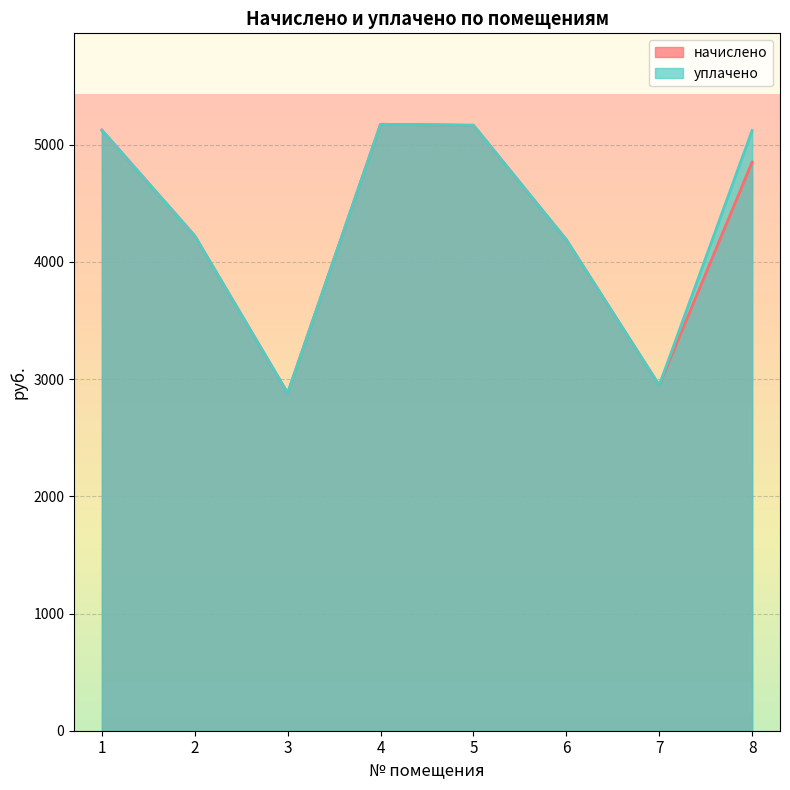

What is the highest value of the уплачено series?

5175.1